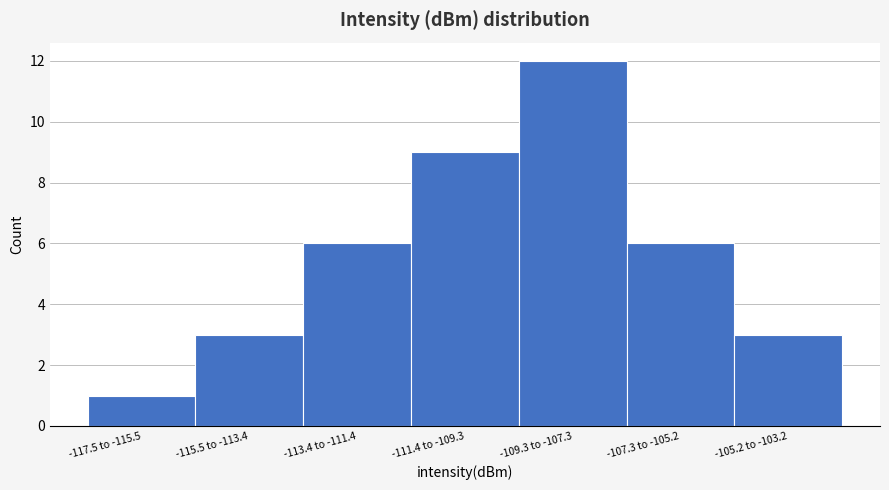

Reading left to right, transcribe all the data shown in this chart.

1	3	6	9	12	6	3